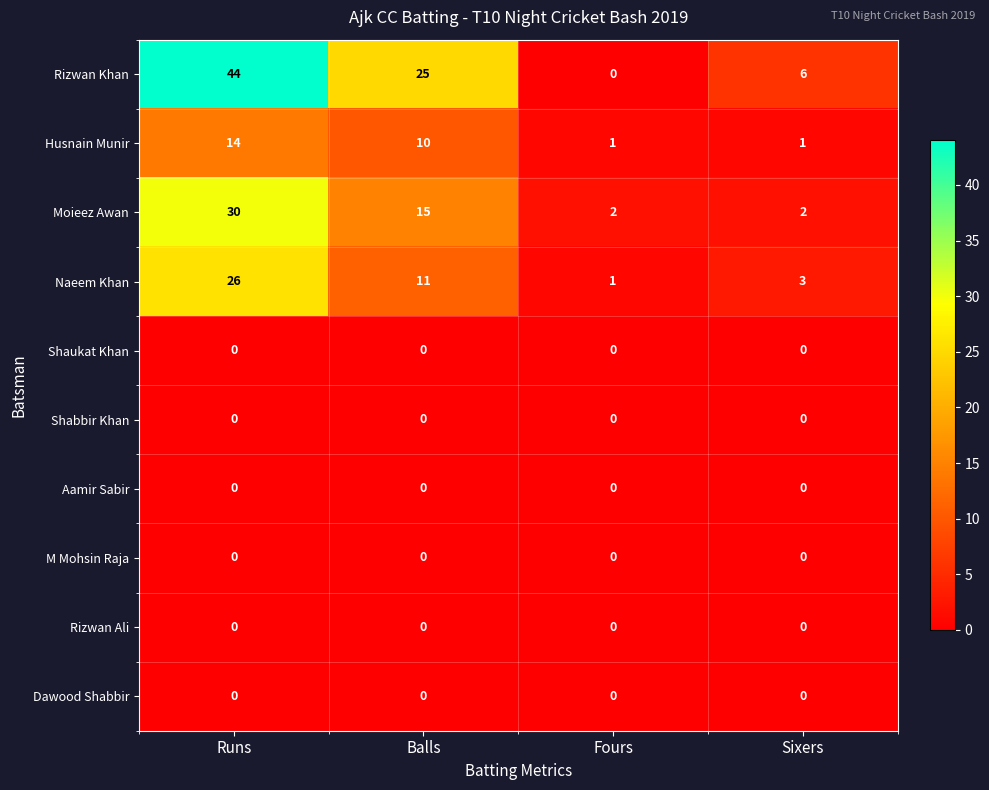

What is the total value across all series at Sixers?

12